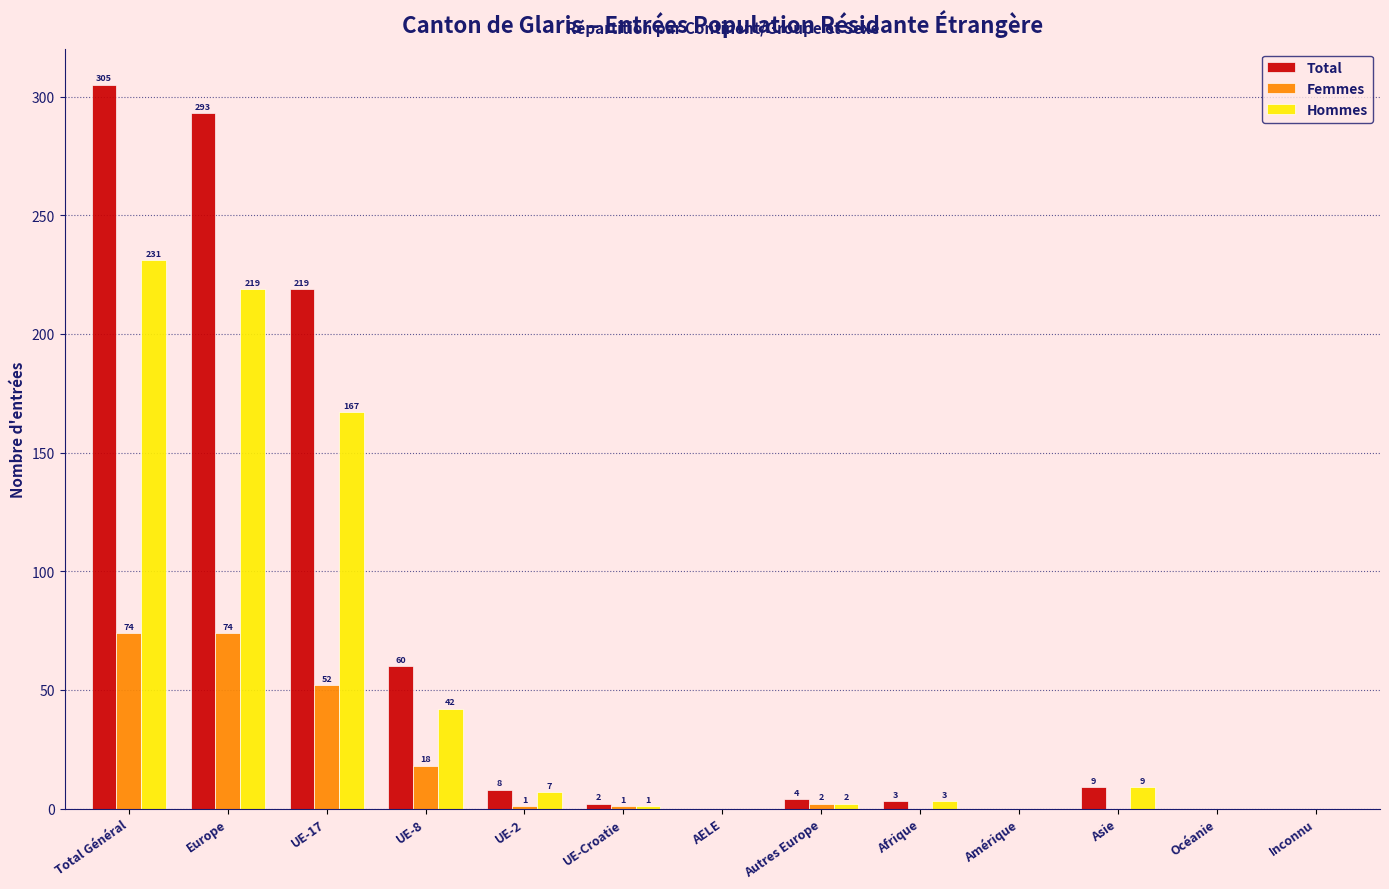

Reading left to right, list all the values displayed in this chart.

Total: Total Général=305	Europe=293	UE-17=219	UE-8=60	UE-2=8	UE-Croatie=2	AELE=0	Autres Europe=4	Afrique=3	Amérique=0	Asie=9	Océanie=0	Inconnu=0
Femmes: Total Général=74	Europe=74	UE-17=52	UE-8=18	UE-2=1	UE-Croatie=1	AELE=0	Autres Europe=2	Afrique=0	Amérique=0	Asie=0	Océanie=0	Inconnu=0
Hommes: Total Général=231	Europe=219	UE-17=167	UE-8=42	UE-2=7	UE-Croatie=1	AELE=0	Autres Europe=2	Afrique=3	Amérique=0	Asie=9	Océanie=0	Inconnu=0